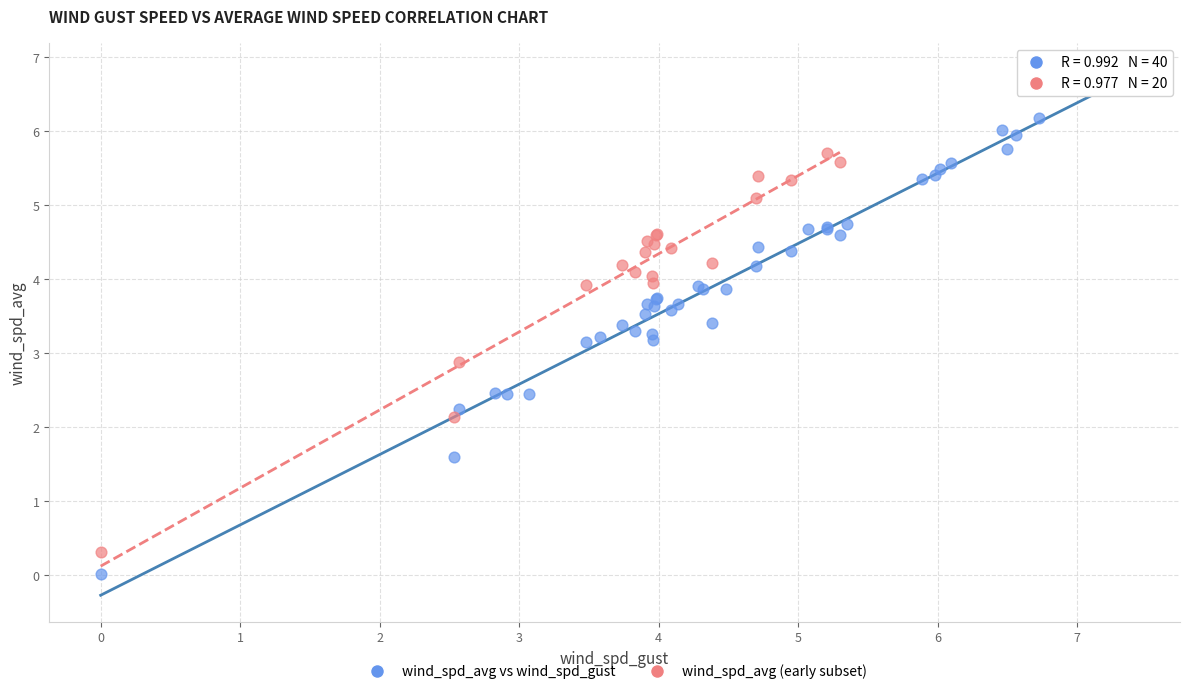

Which series contains the highest Y value?

wind_spd_avg vs wind_spd_gust